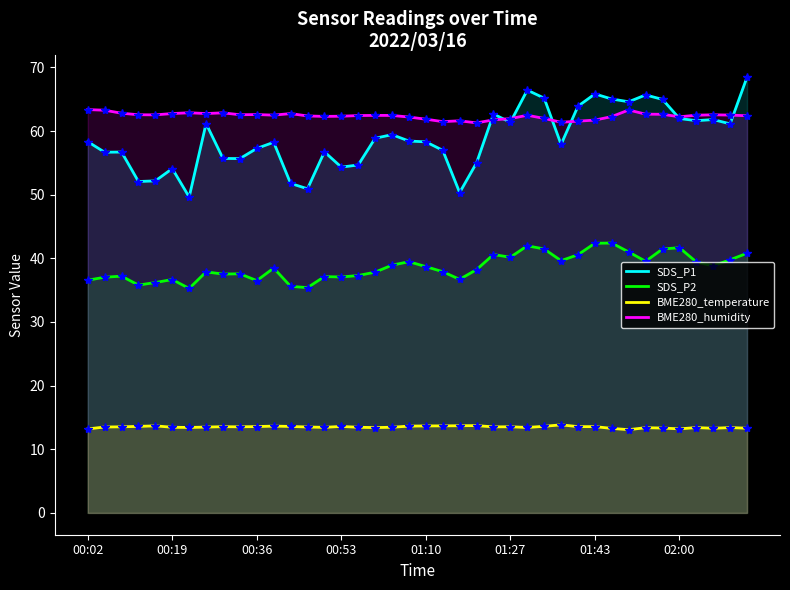

How many data points in SDS_P2 are less than 38?

19